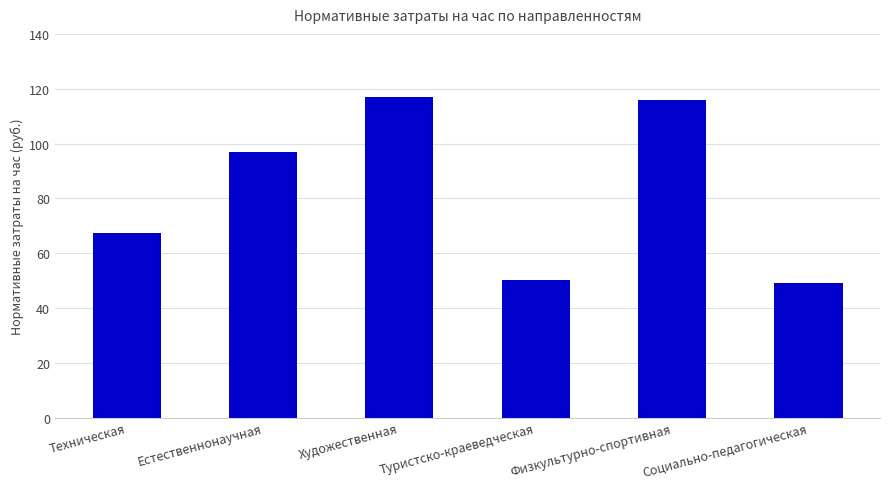

What value does the data have at Естественнонаучная?

96.7